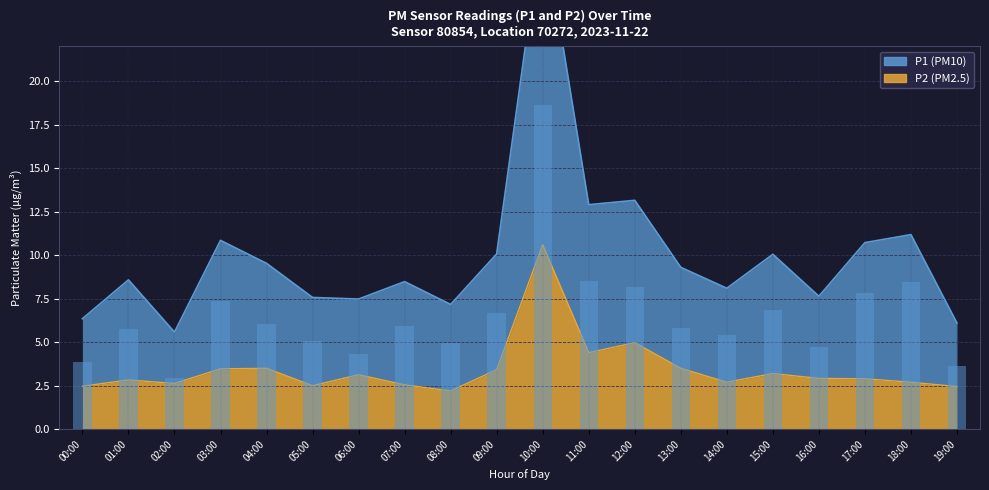

Are the bars horizontal?

No